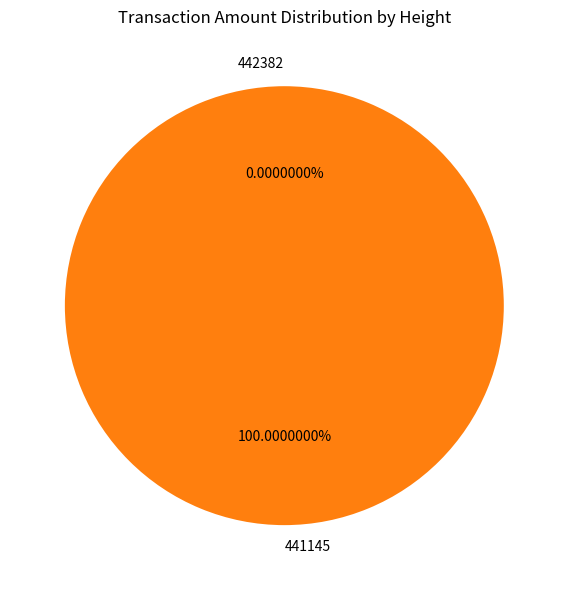

To the nearest percent, what is the combined percentage of 441145 and 442382?

100%